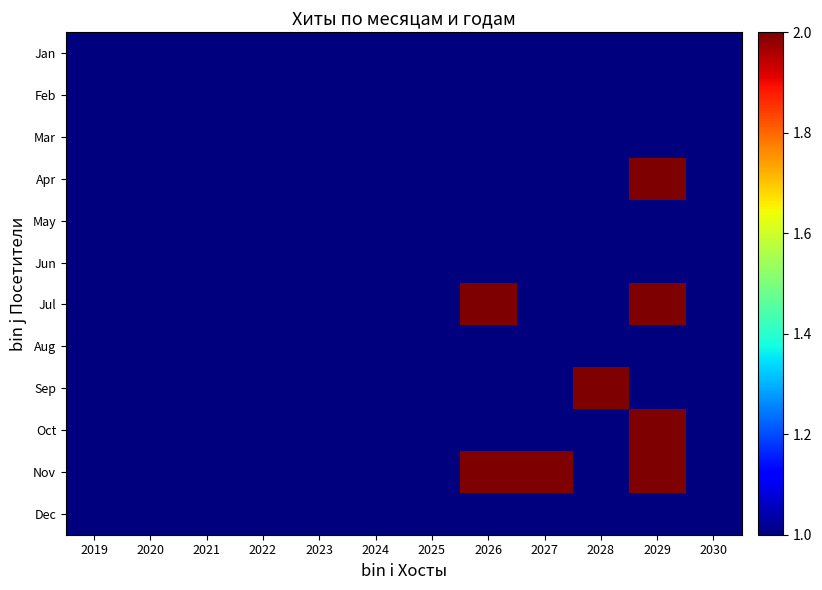

At which category does the chart reach its peak across all series?

2029